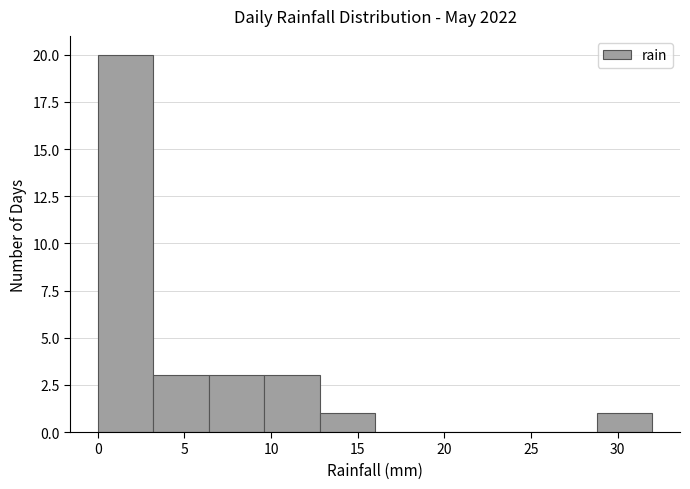

Over which range of the x-axis is the bar tallest?

0.0 to 3.2